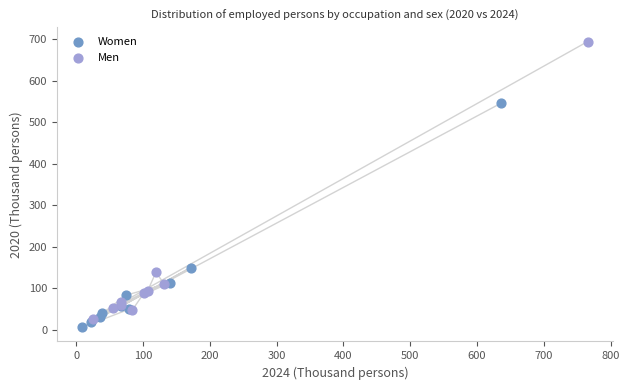

Which series contains the highest Y value?

Men